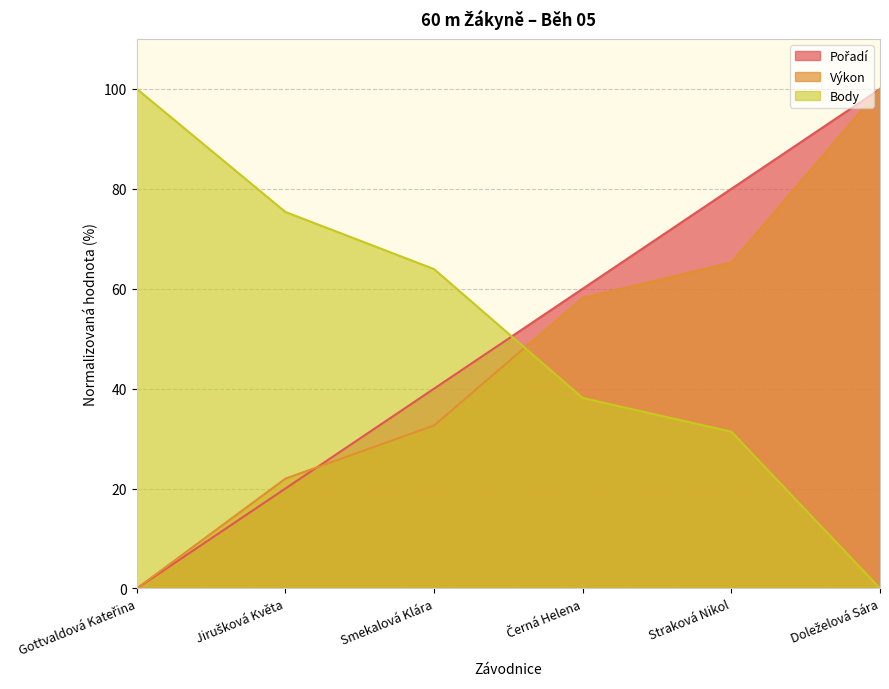

Count the Pořadí values in the range 20 to 80.

4